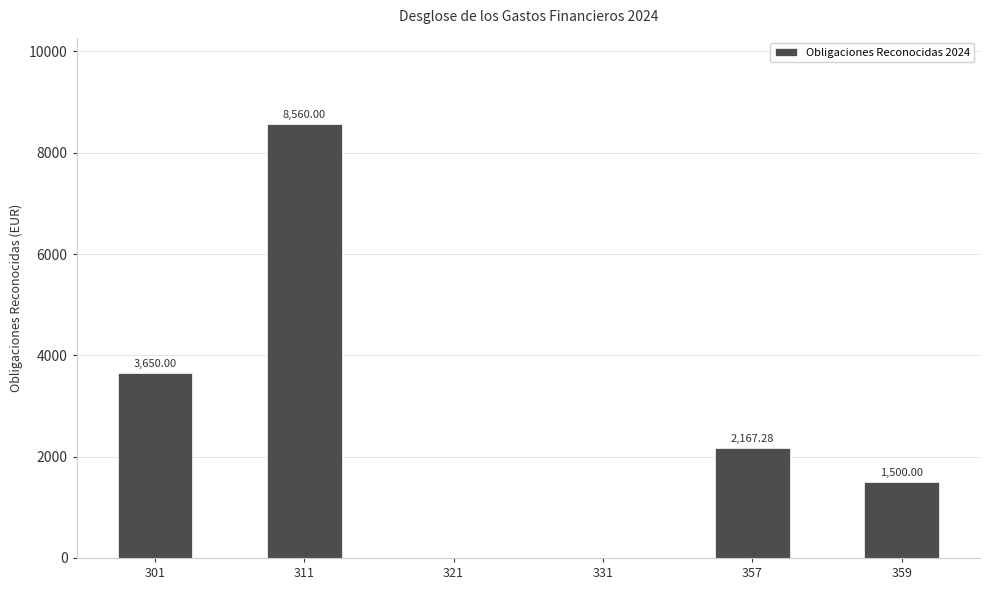

Count the values in the range 0 to 3650.

5